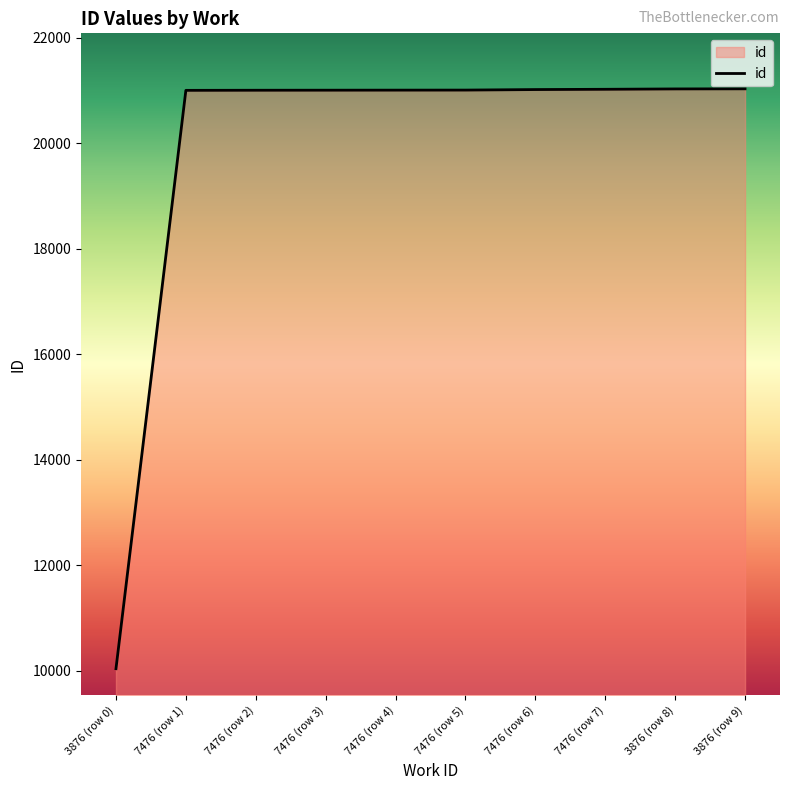

Approximately how many times larger is the value at 7476 (row 3) compared to 7476 (row 5)?

1.0